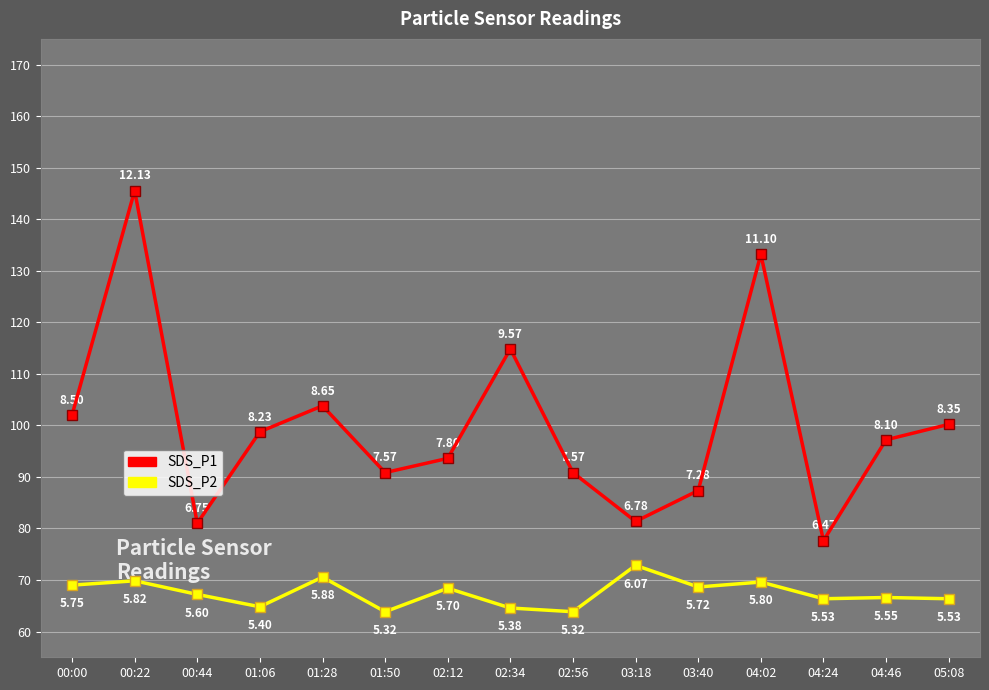

What is the label of the 2nd point from the right?

04:46